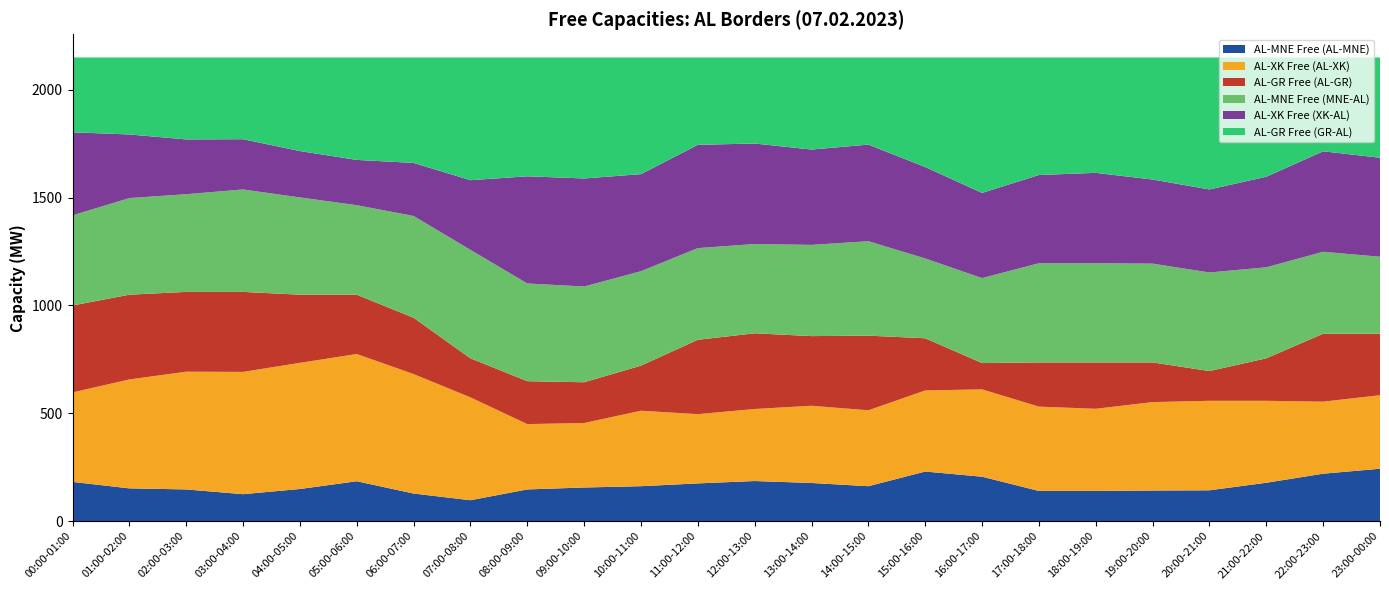

Reading right to left, list all the values displayed in this chart.

AL-MNE Free (AL-MNE): 243	220	178	143	142	140	140	206	230	162	177	186	175	162	156	147	97	128	185	149	125	147	152	182
AL-XK Free (AL-XK): 341	334	380	415	410	381	391	405	376	352	358	334	321	350	299	303	477	554	590	585	567	546	505	415
AL-GR Free (AL-GR): 285	315	197	138	184	215	205	122	242	346	323	351	345	209	189	199	181	261	275	316	371	370	393	403
AL-MNE Free (MNE-AL): 357	380	422	457	458	460	460	394	370	438	423	414	425	438	444	453	503	472	415	451	475	453	448	418
AL-XK Free (XK-AL): 459	466	420	385	390	419	409	395	424	448	442	466	479	450	501	497	323	246	210	215	233	254	295	385
AL-GR Free (GR-AL): 465	435	553	612	566	535	545	628	508	404	427	399	405	541	561	551	569	489	475	434	379	380	357	347